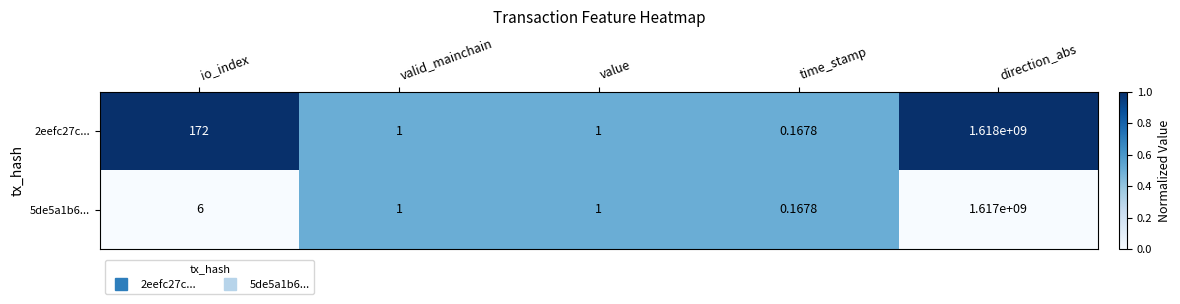

Where is 2eefc27c... nearest to the value 809000000?

io_index